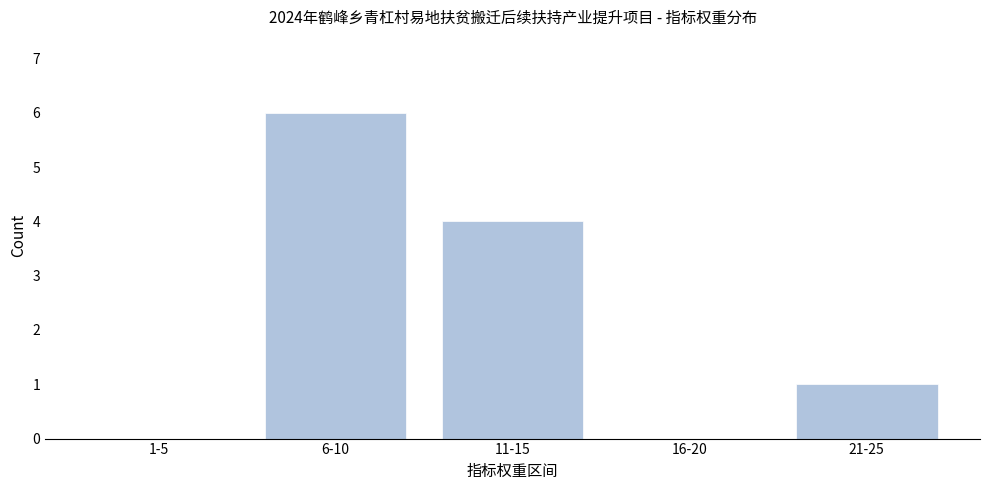

Reading right to left, transcribe all the data shown in this chart.

21-25=1	16-20=0	11-15=4	6-10=6	1-5=0